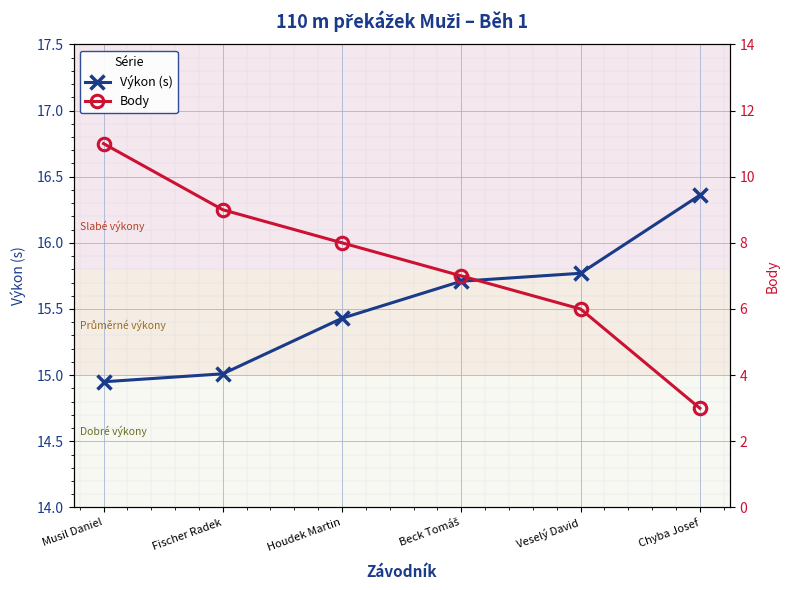

Rank the series by their maximum value, from highest to lowest.

Výkon (s), Body